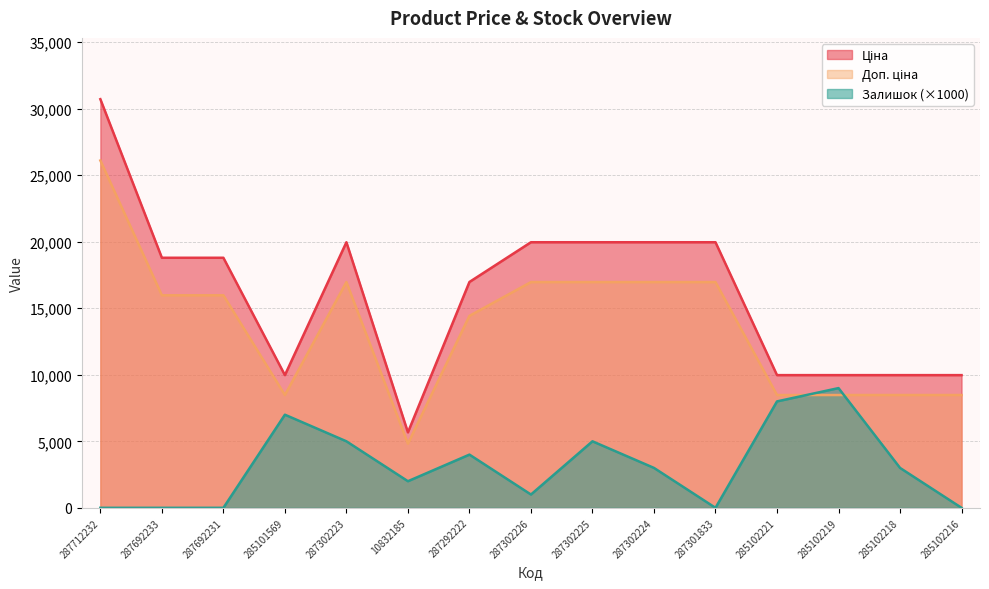

What is the approximate value of Залишок at 285101569?

7000.0